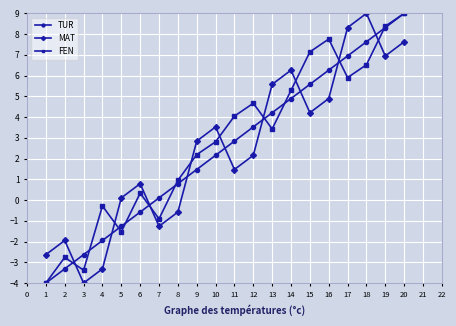

Rank the categories by FEN value from highest to lowest.

20, 19, 16, 15, 18, 17, 14, 12, 11, 13, 10, 9, 8, 6, 4, 7, 5, 2, 3, 1